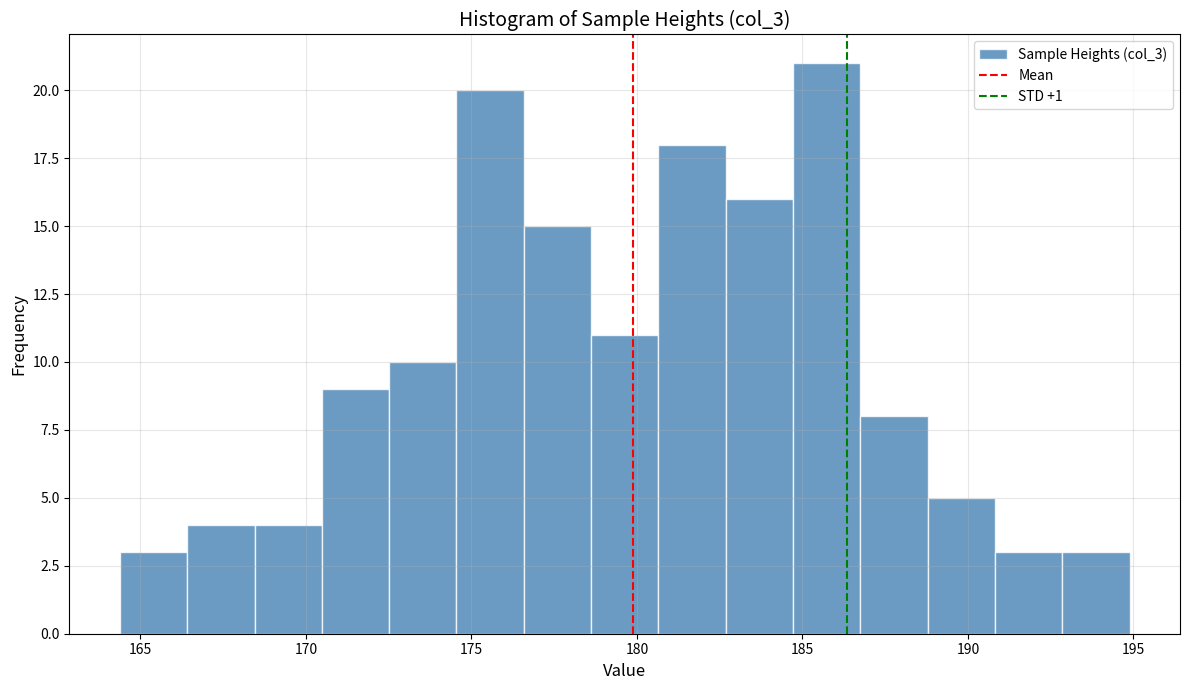

Reading left to right, list every bar in this chart as the range it spans on the x-axis followed by its height. Neither the bar edges nor the heights are printed on the chart, so give them approximately, as read against the axes.

164.5 to 166.5: 3
166.5 to 168.5: 4
168.5 to 170.5: 4
170.5 to 172.5: 9
172.5 to 174.5: 10
174.5 to 176.5: 20
176.5 to 178.5: 15
178.5 to 180.5: 11
180.5 to 182.5: 18
182.5 to 184.5: 16
184.5 to 186.5: 21
186.5 to 189.0: 8
189.0 to 191.0: 5
191.0 to 193.0: 3
193.0 to 195.0: 3